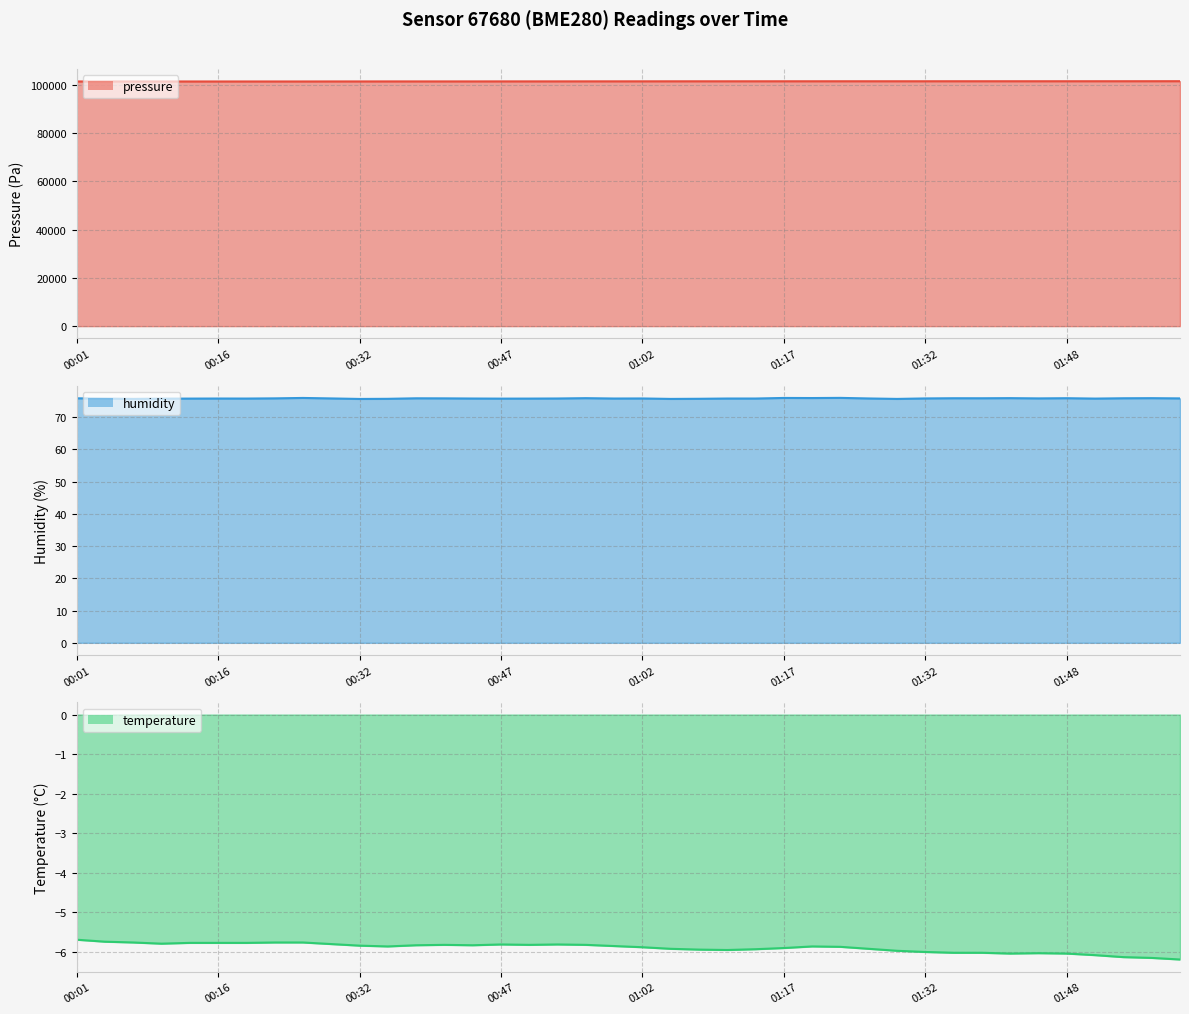

At which category does humidity reach its first local peak?

00:16